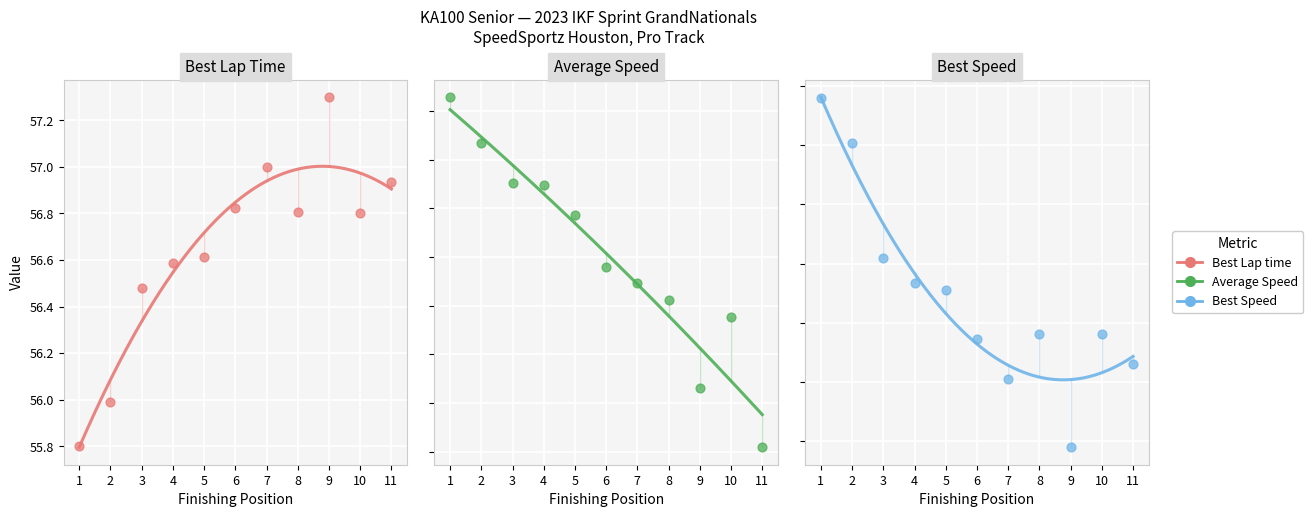

At how many categories does at least one series exceed 45?

11